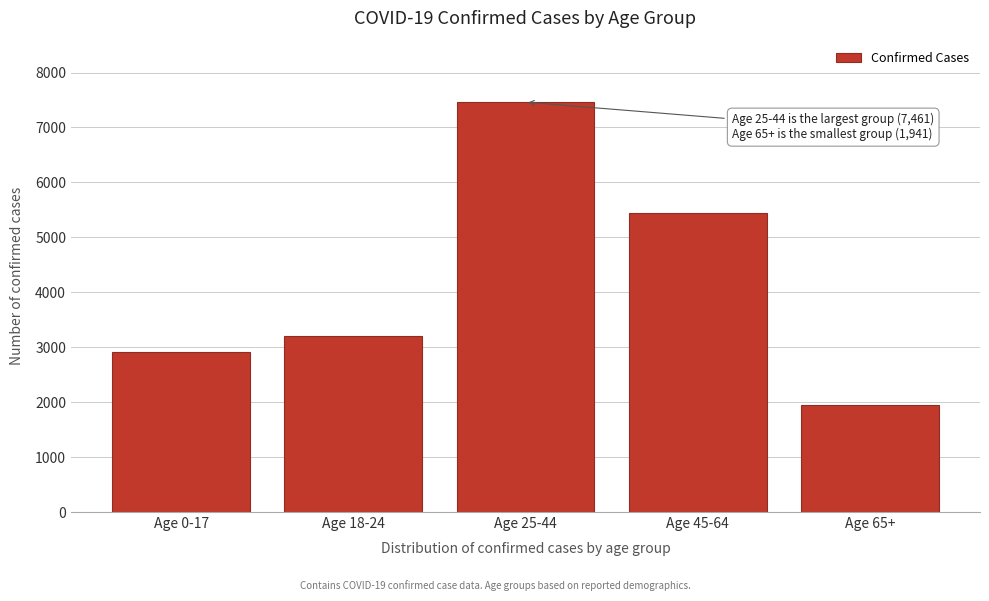

Reading left to right, transcribe all the data shown in this chart.

2916	3207	7461	5449	1941